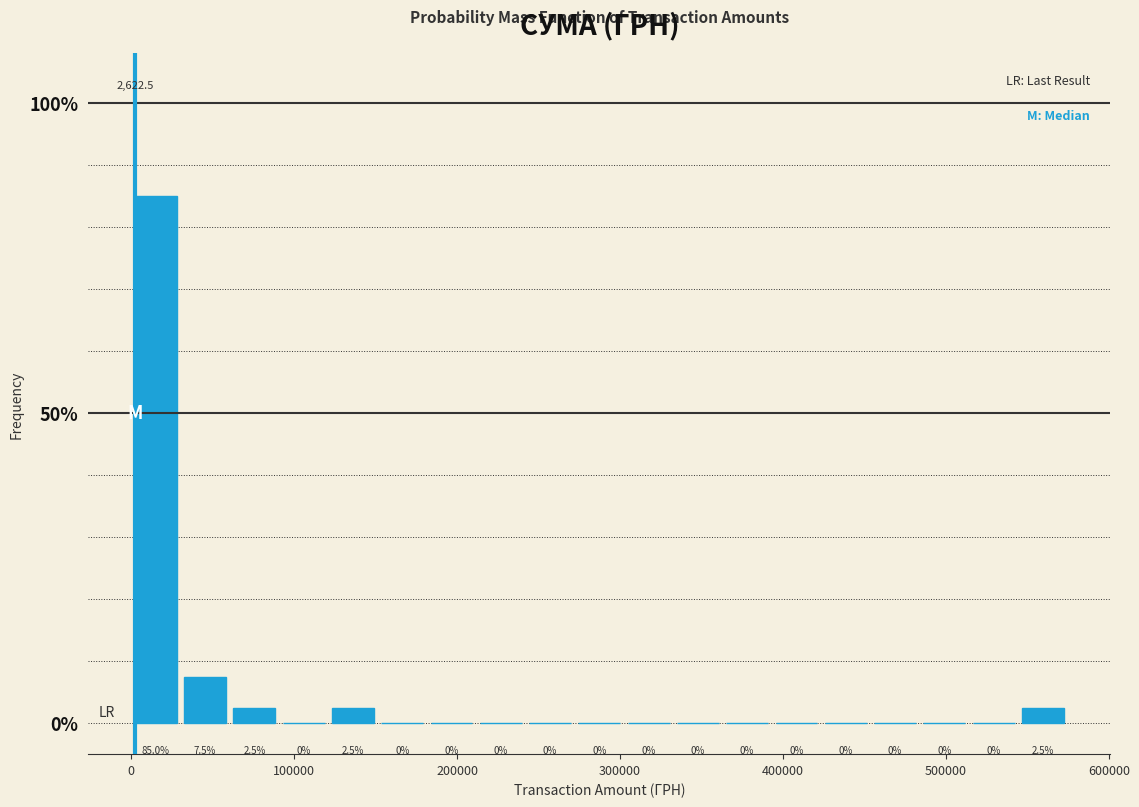

Read against the x-axis, roughly where is the centre of the tallest bar?

20000